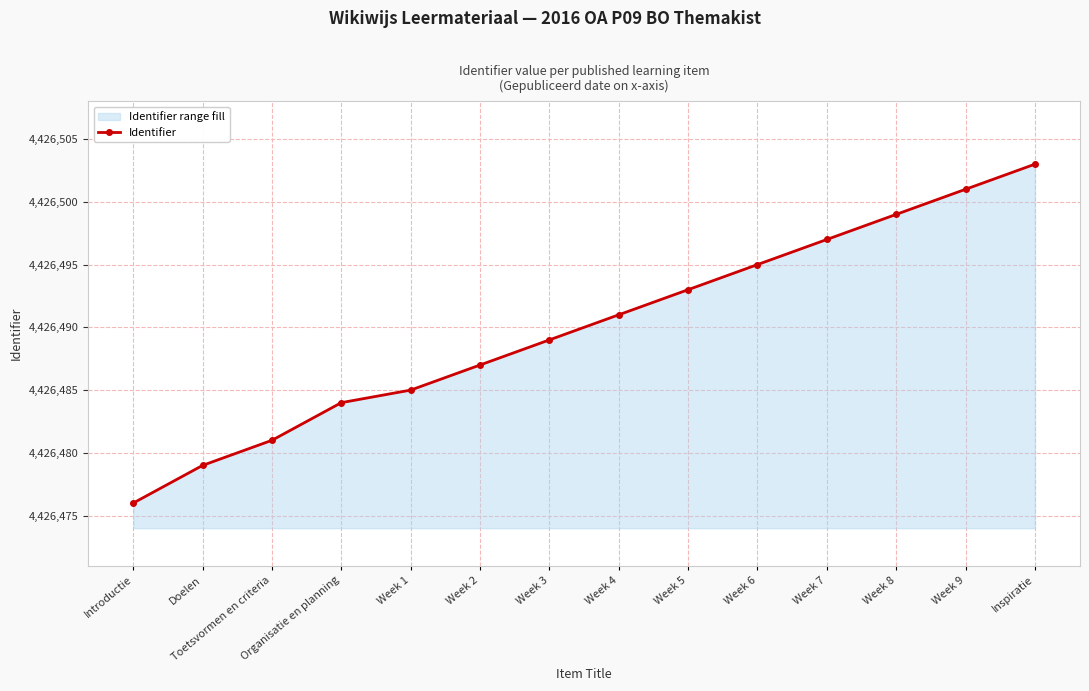

How many lines are shown in the chart?

1